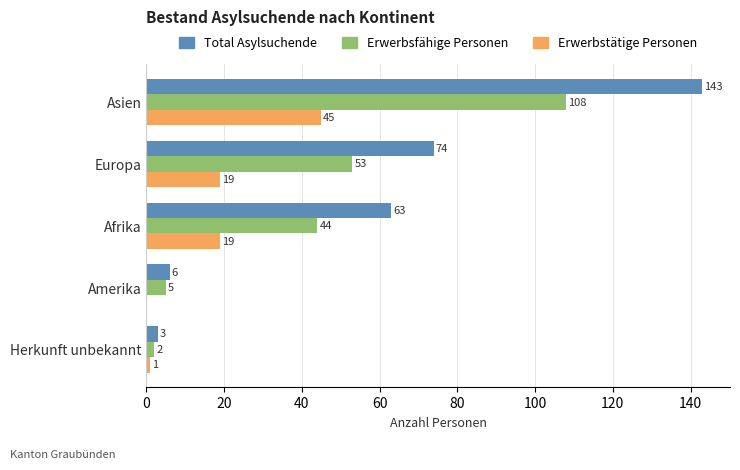

Between Asien and Amerika, which series saw the biggest shift?

Total Asylsuchende